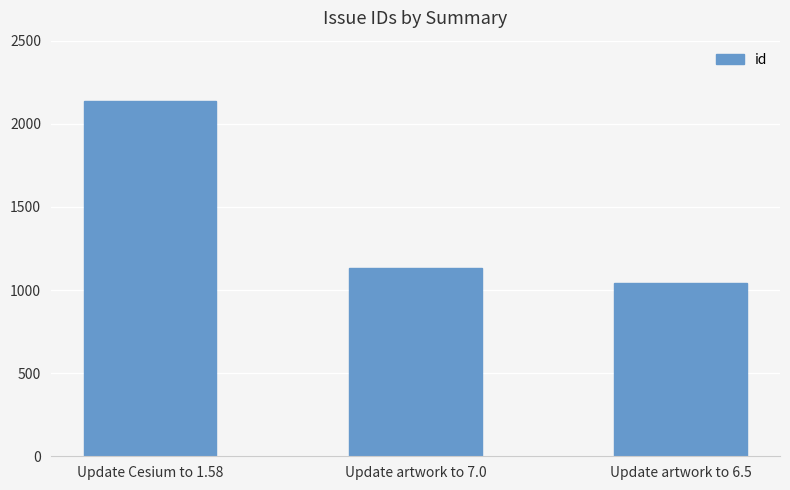

How many bars are there in total?

3